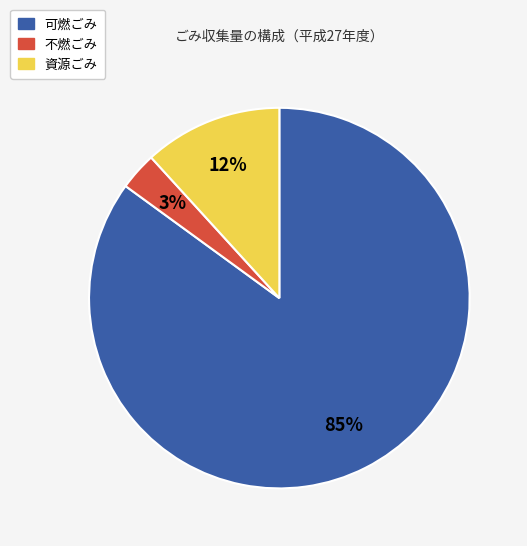

Which slice is the smallest?

不燃ごみ